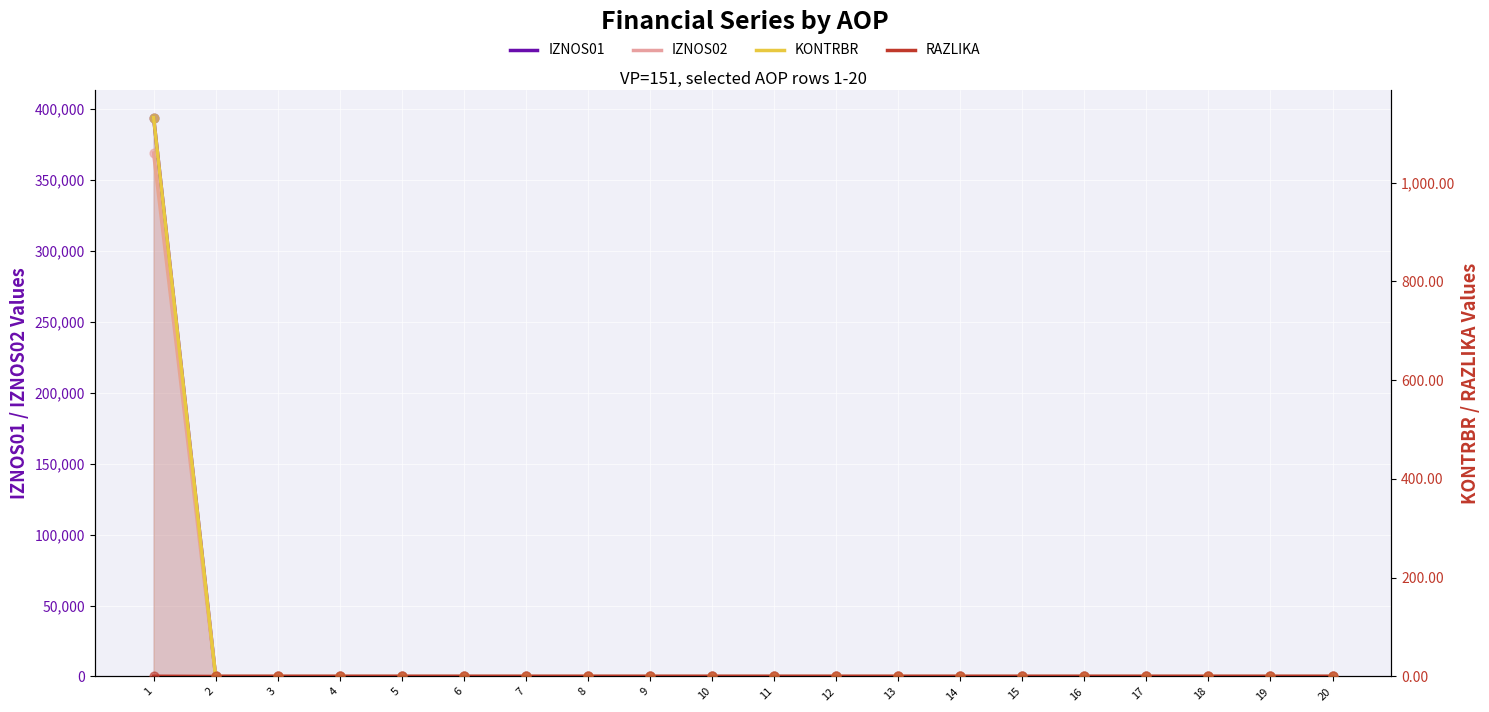

At which category is the sum across all series the highest?

1